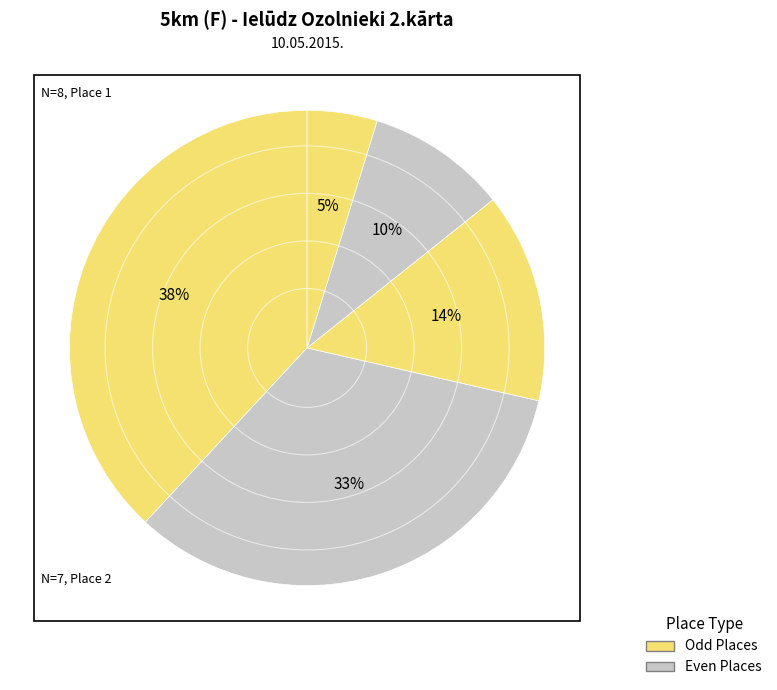

How many slices are in this pie chart?

5